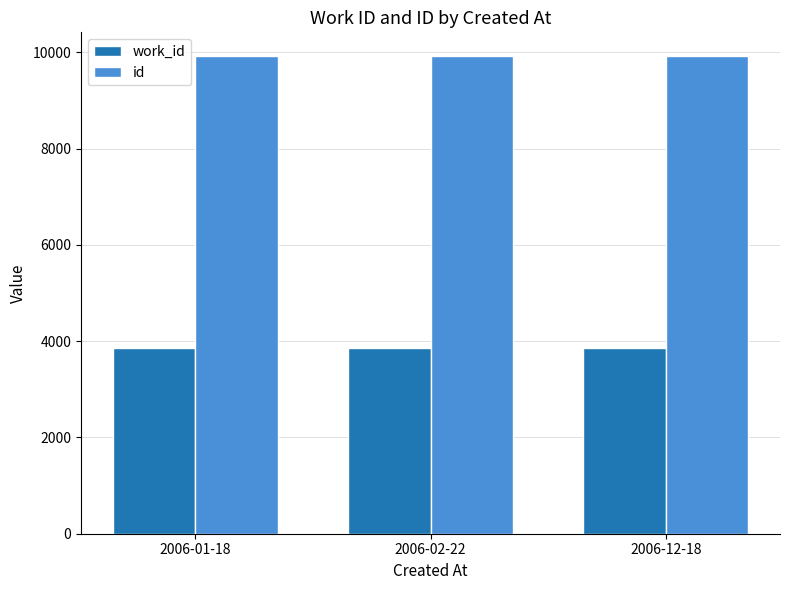

What are all the series names shown in the legend?

work_id, id